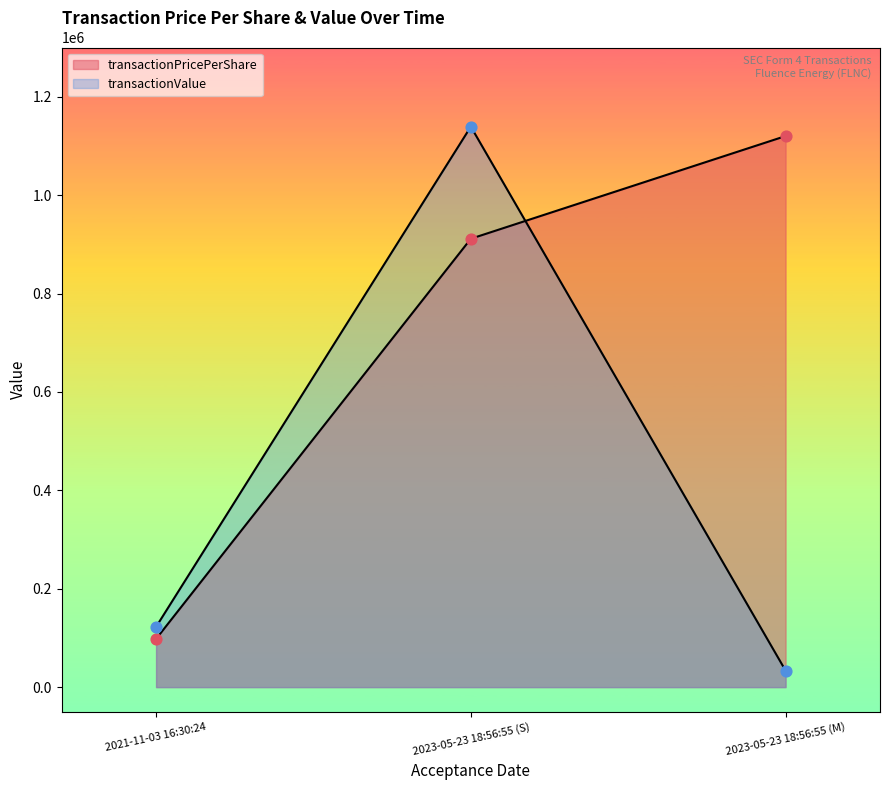

What are all the series names shown in the legend?

transactionPricePerShare, transactionValue